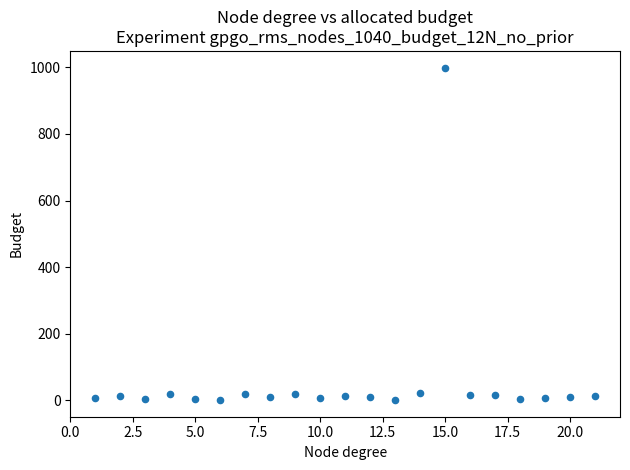

What is the range of Y values (max minus min)?

998